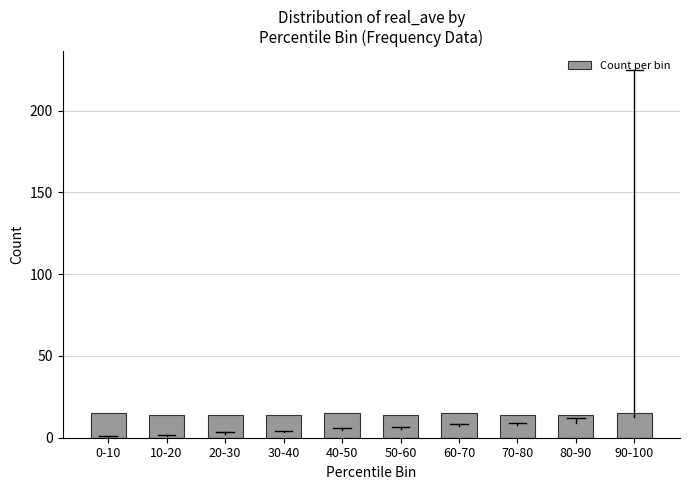

Reading left to right, transcribe all the data shown in this chart.

0-10=15	10-20=14	20-30=14	30-40=14	40-50=15	50-60=14	60-70=15	70-80=14	80-90=14	90-100=15